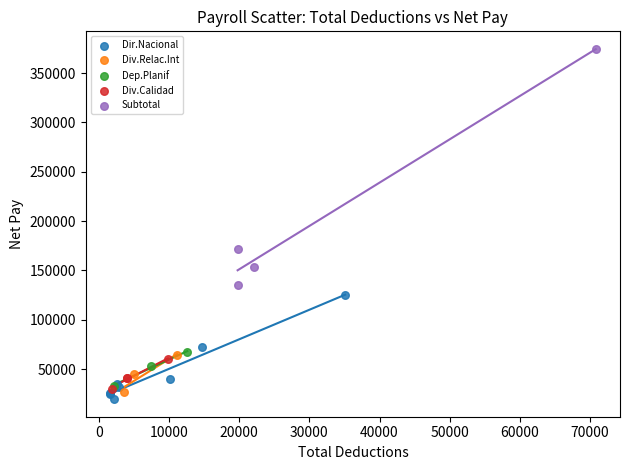

Which series has the widest spread of Y values?

Subtotal